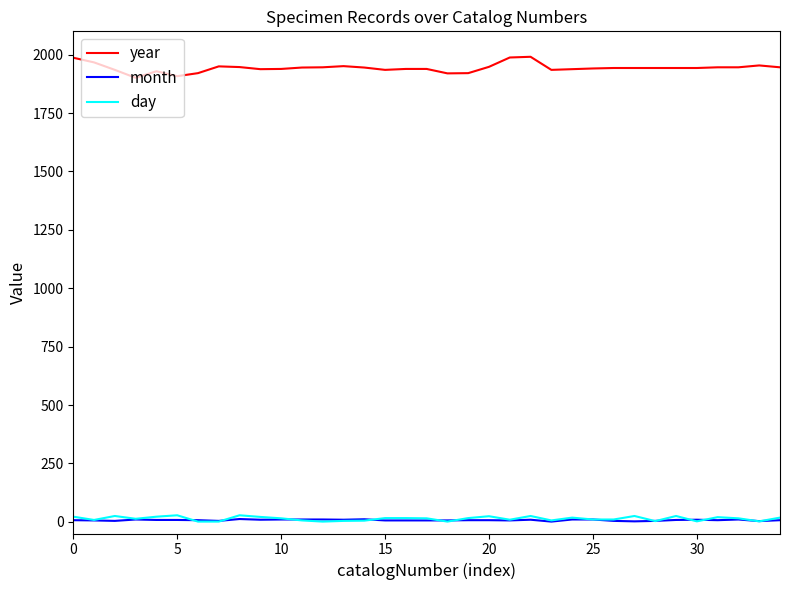

True or false: year and month intersect in this chart.

False